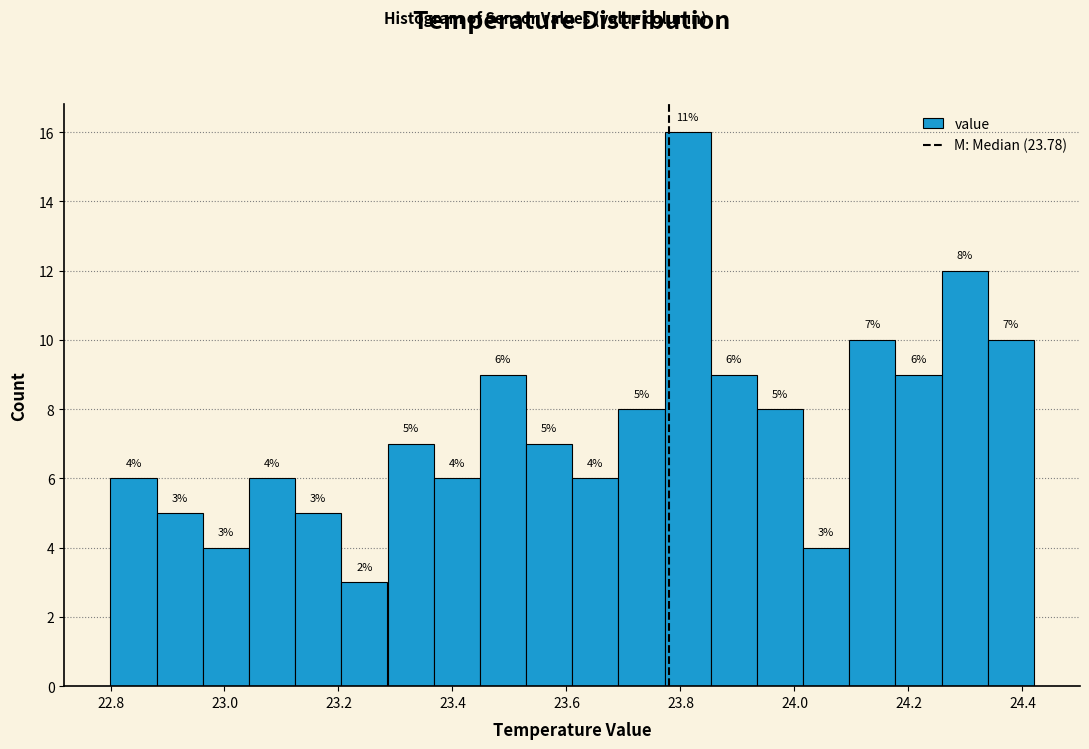

Over which range of the x-axis is the bar tallest?

23.78 to 23.86